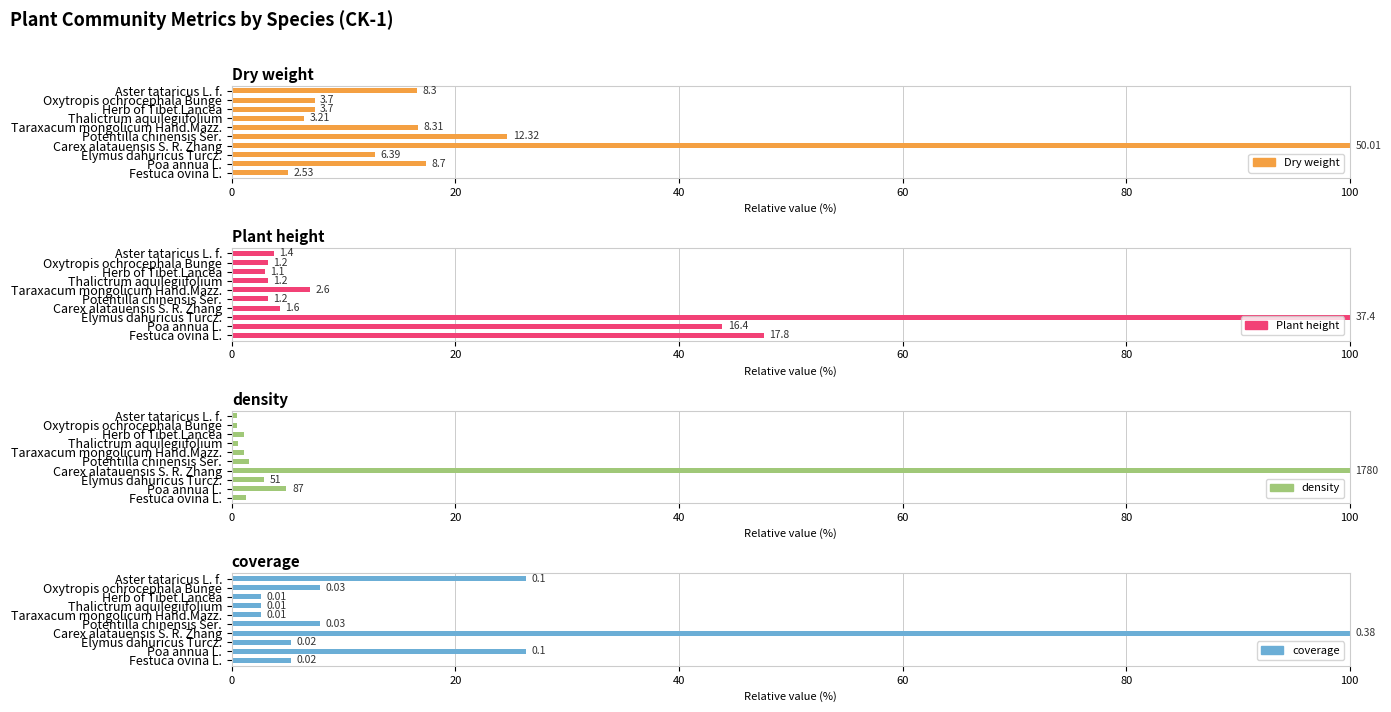

What is the total value across all series at Herb of Tibet Lancea?

14.1